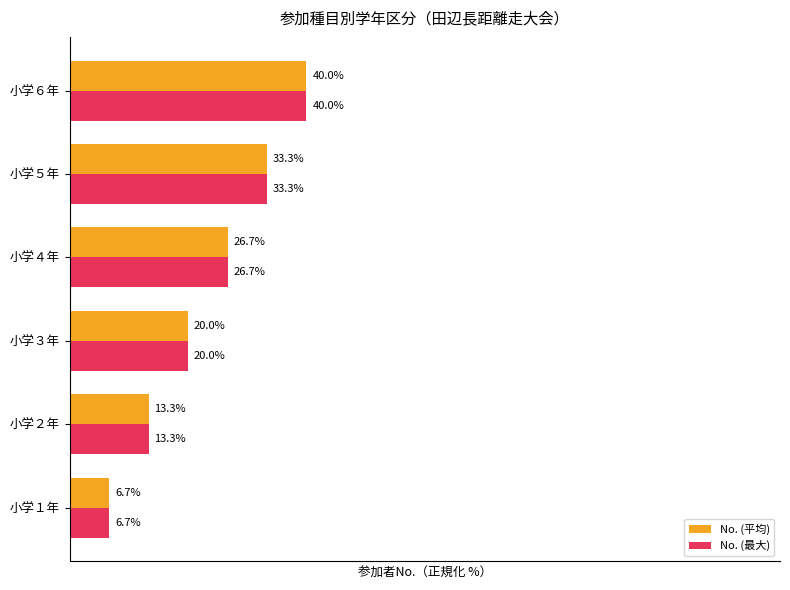

At which category does the chart reach its peak across all series?

小学６年